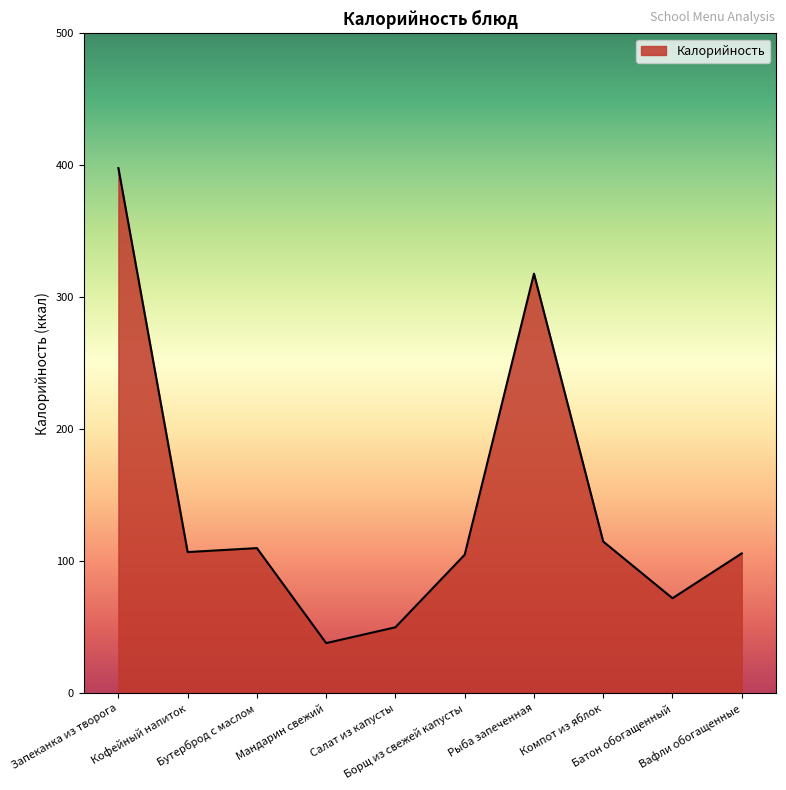

What is the ratio of the value at Запеканка из творога to the value at Салат из капусты?

8.0